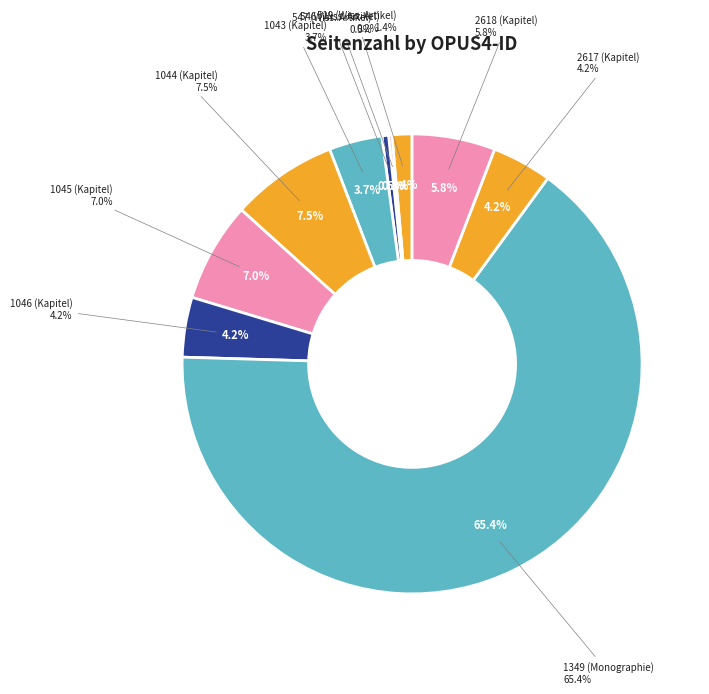

How many slices are in this pie chart?

10